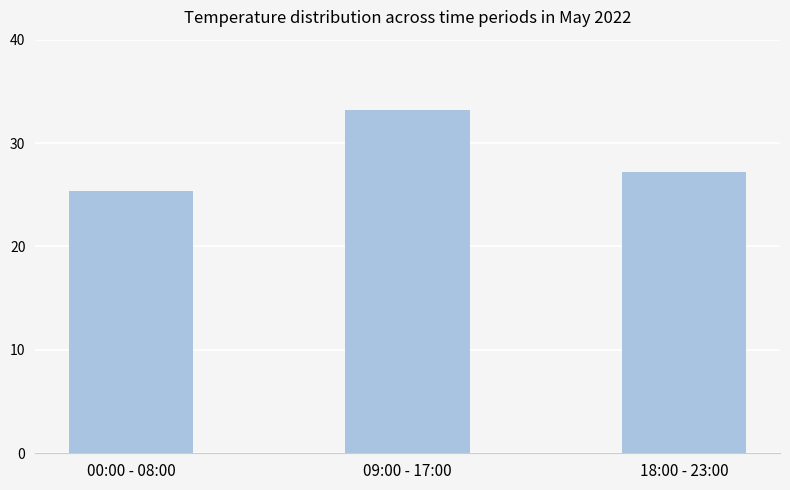

How many data points does each series have?

3